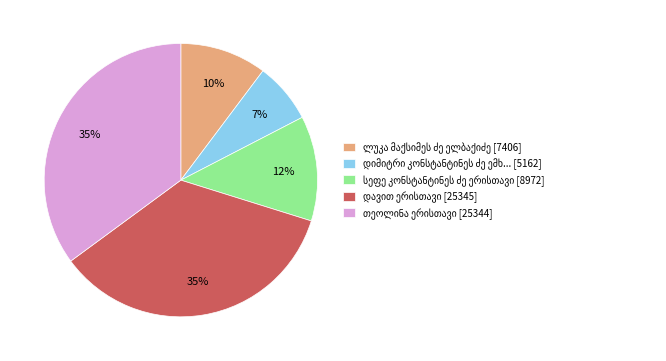

To the nearest percent, what is the average slice percentage?

20%